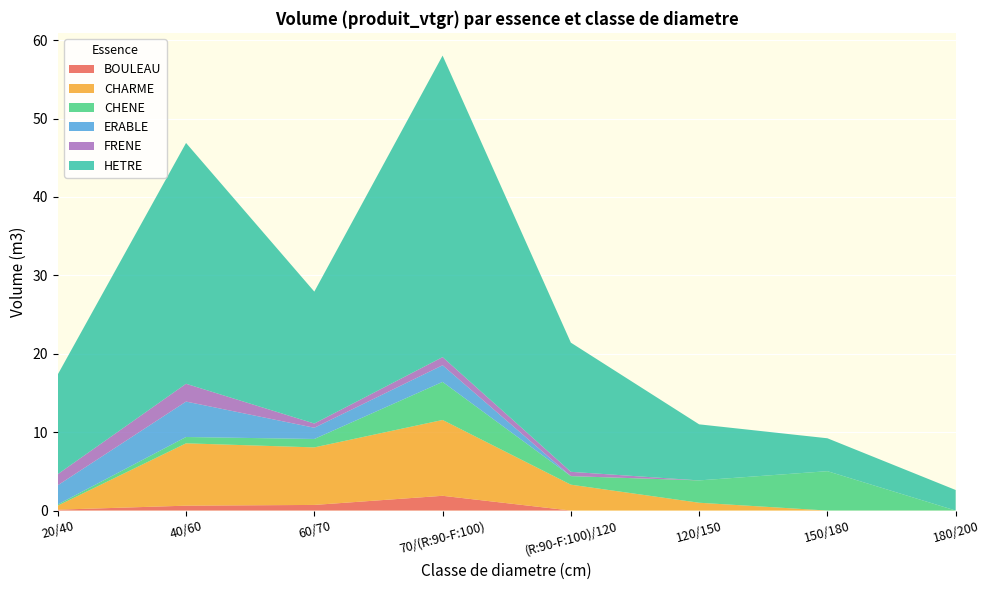

Reading left to right, list all the values displayed in this chart.

BOULEAU: 20/40=0.1	40/60=0.6	60/70=0.7	70/(R:90-F:100)=1.9	(R:90-F:100)/120=0.0	120/150=0.0	150/180=0.0	180/200=0.0
CHARME: 20/40=0.5	40/60=8.0	60/70=7.3	70/(R:90-F:100)=9.7	(R:90-F:100)/120=3.3	120/150=1.0	150/180=0.0	180/200=0.0
CHENE: 20/40=0.1	40/60=0.8	60/70=1.1	70/(R:90-F:100)=4.9	(R:90-F:100)/120=1.1	120/150=2.9	150/180=5.0	180/200=0.0
ERABLE: 20/40=2.4	40/60=4.5	60/70=1.4	70/(R:90-F:100)=2.1	(R:90-F:100)/120=0.0	120/150=0.0	150/180=0.0	180/200=0.0
FRENE: 20/40=1.4	40/60=2.3	60/70=0.5	70/(R:90-F:100)=1.0	(R:90-F:100)/120=0.5	120/150=0.0	150/180=0.0	180/200=0.0
HETRE: 20/40=12.7	40/60=30.7	60/70=16.8	70/(R:90-F:100)=38.5	(R:90-F:100)/120=16.5	120/150=7.2	150/180=4.2	180/200=2.6